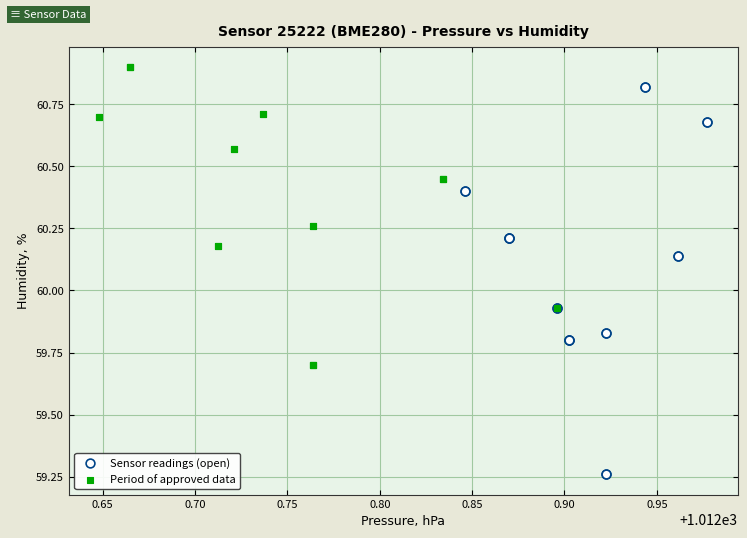

What are all the series names shown in the legend?

Sensor readings (open), Period of approved data